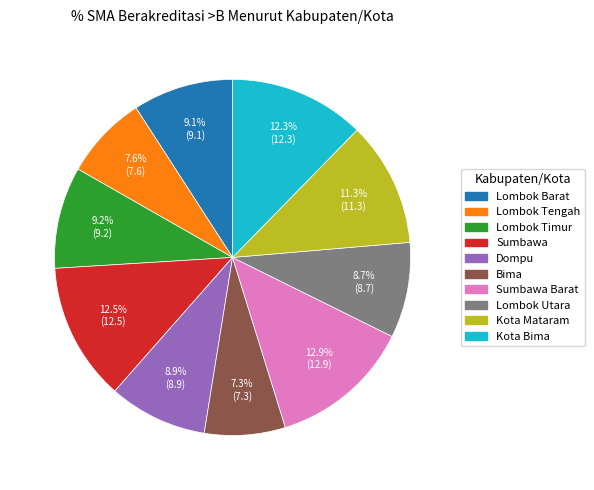

Is there a majority slice in this chart?

No